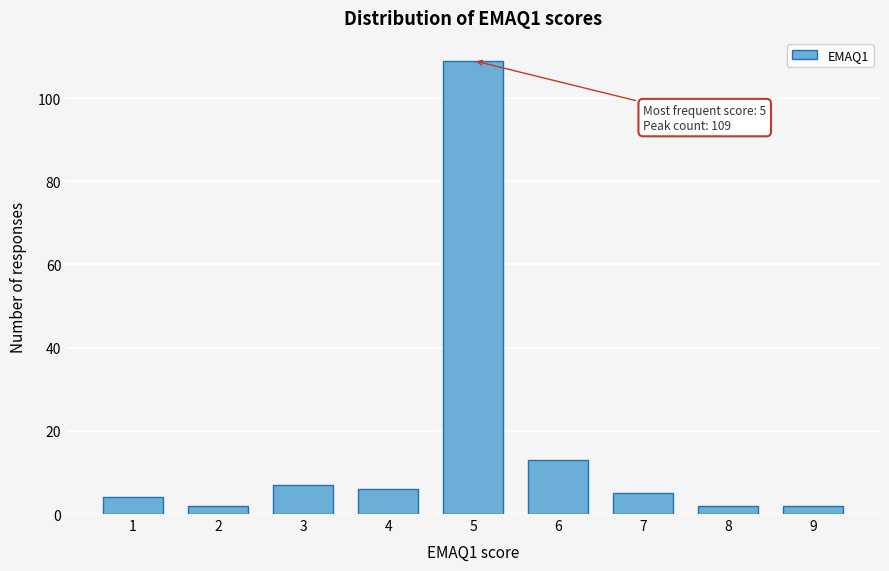

Reading left to right, what are all the values shown in this chart?

1=4	2=2	3=7	4=6	5=109	6=13	7=5	8=2	9=2